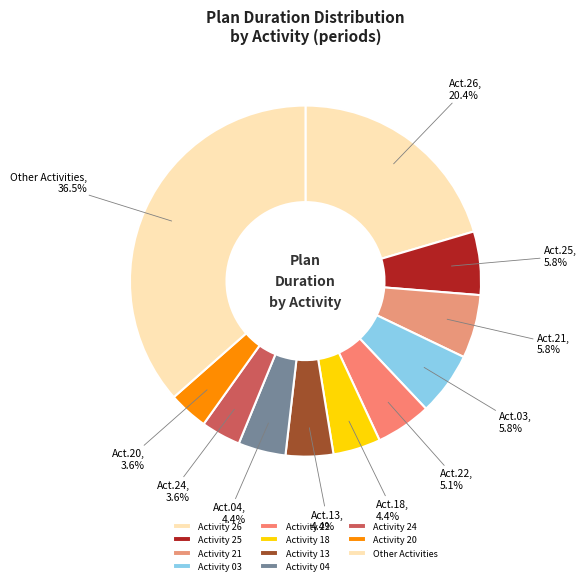

How many slices are in this pie chart?

11